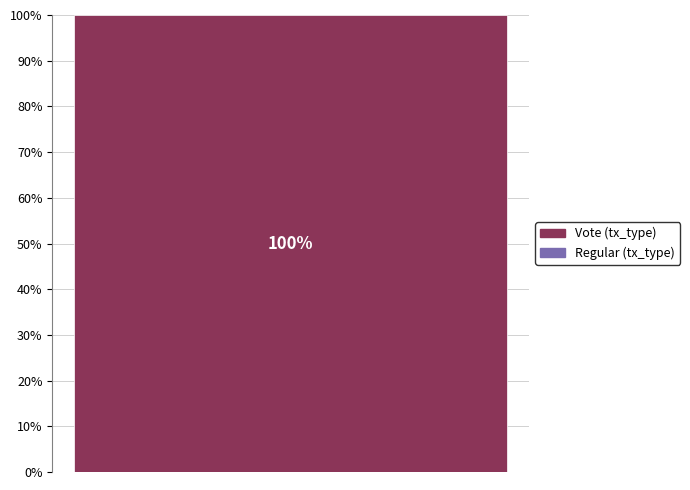

To the nearest percent, what is the combined percentage of Regular and Vote?

100%